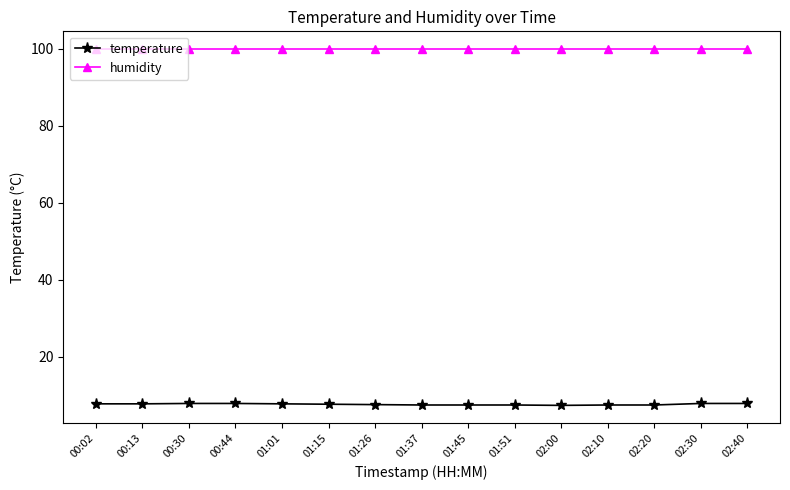

True or false: temperature and humidity intersect in this chart.

False